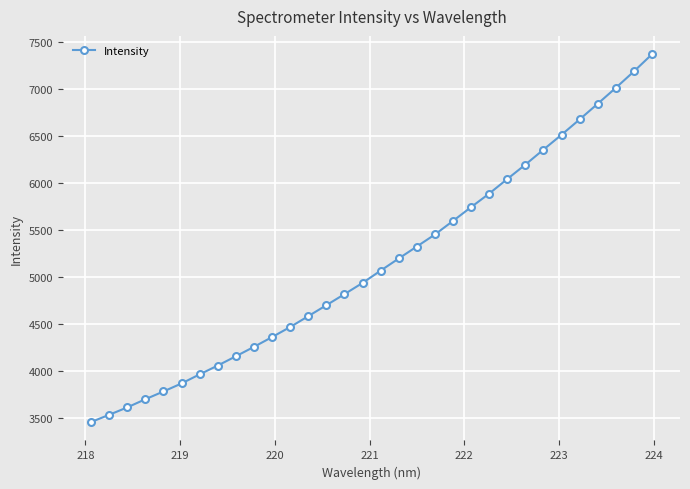

What is the value of the 7th point from the left?

3960.9